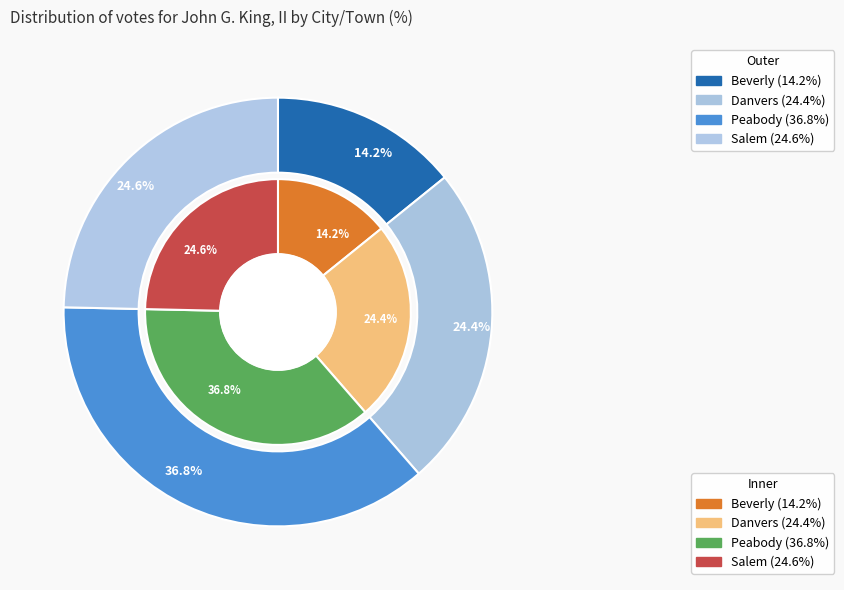

Count the number of slices in the pie.

4